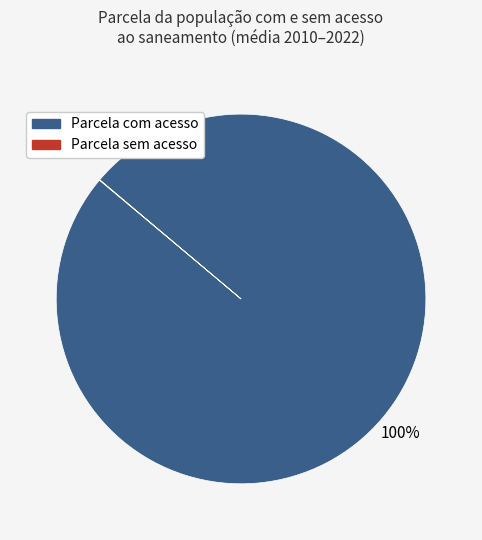

Which category has the biggest portion of the pie?

Parcela com acesso